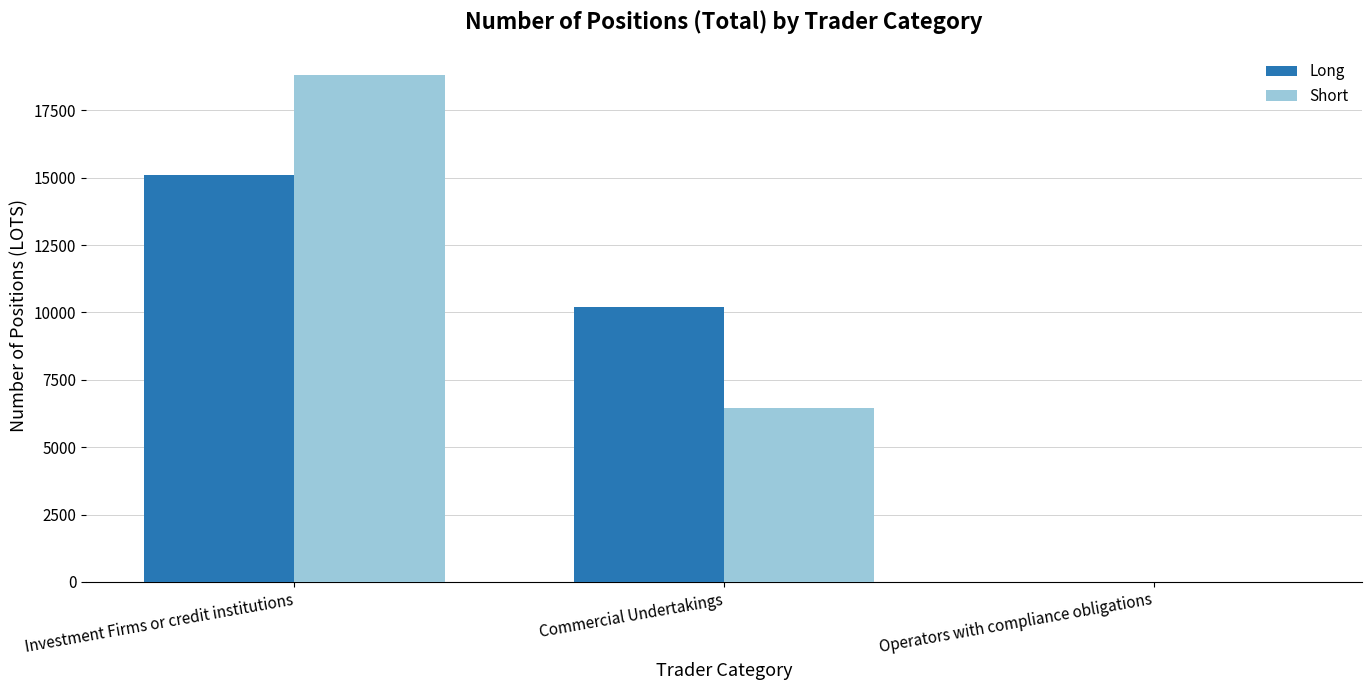

Reading right to left, list all the values displayed in this chart.

Long: 0.0	10203.2	15089.5
Short: 0.0	6448.0	18810.2